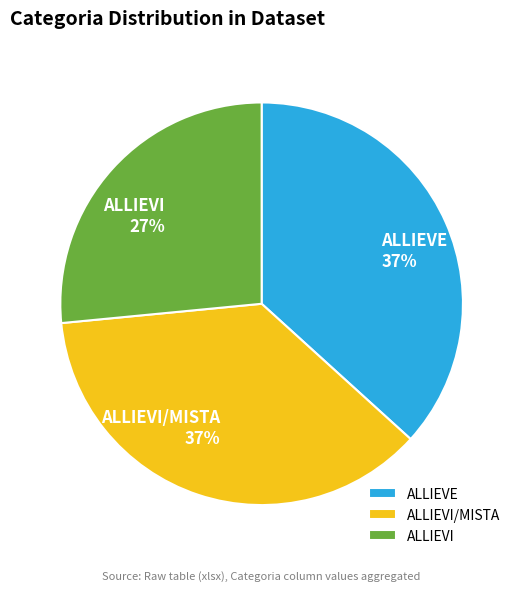

Do ALLIEVI/MISTA and ALLIEVI together represent more than half of the pie?

Yes